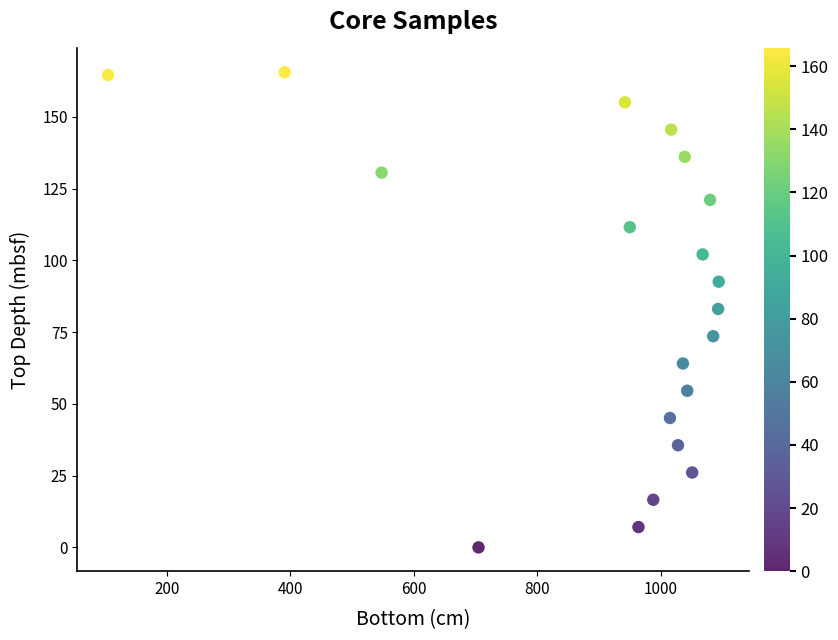

What is the range of Y values (max minus min)?

165.6